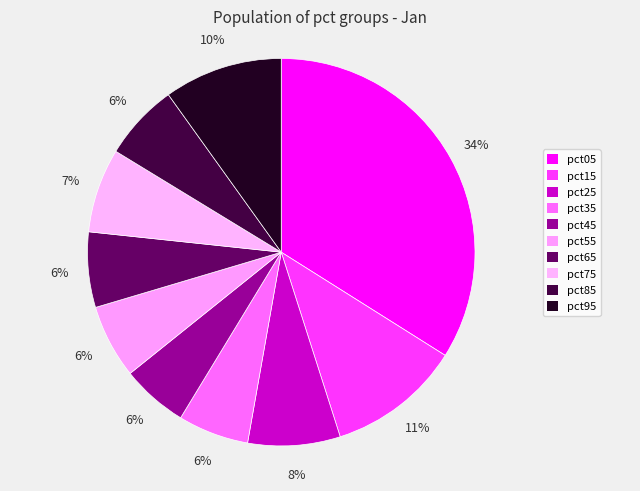

How many segments does this pie chart have?

10